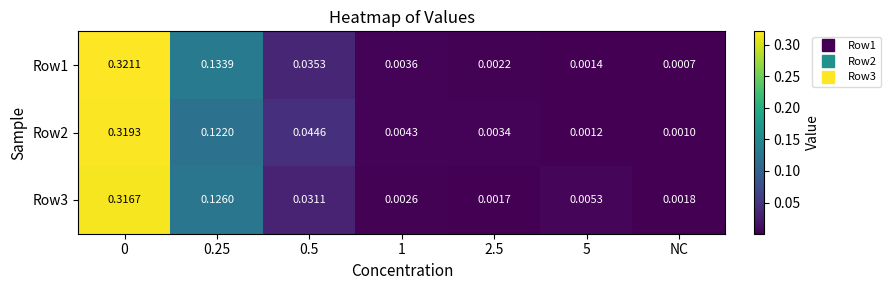

Which category has the lowest value across all series?

NC